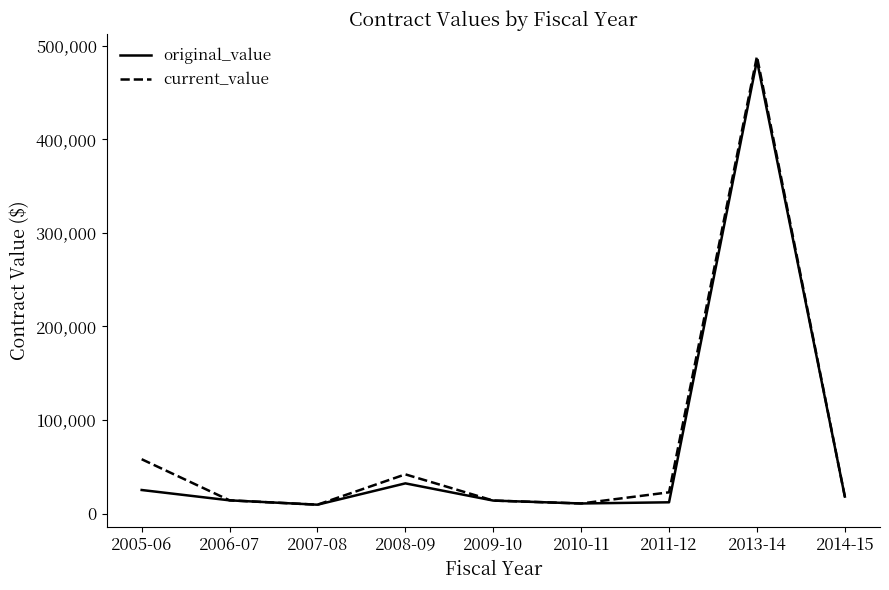

What is the difference between the maximum and second lowest values in the original_value series?

473346.1